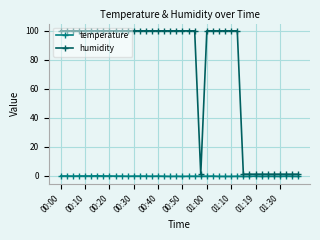

At how many categories does at least one series exceed 40?

29